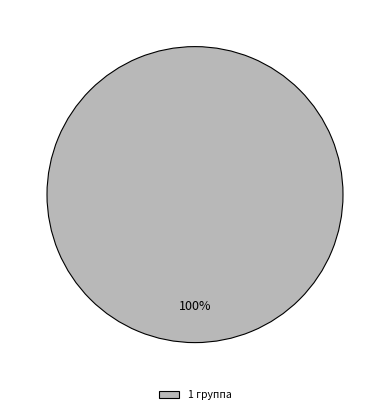

How many slices are in this pie chart?

1